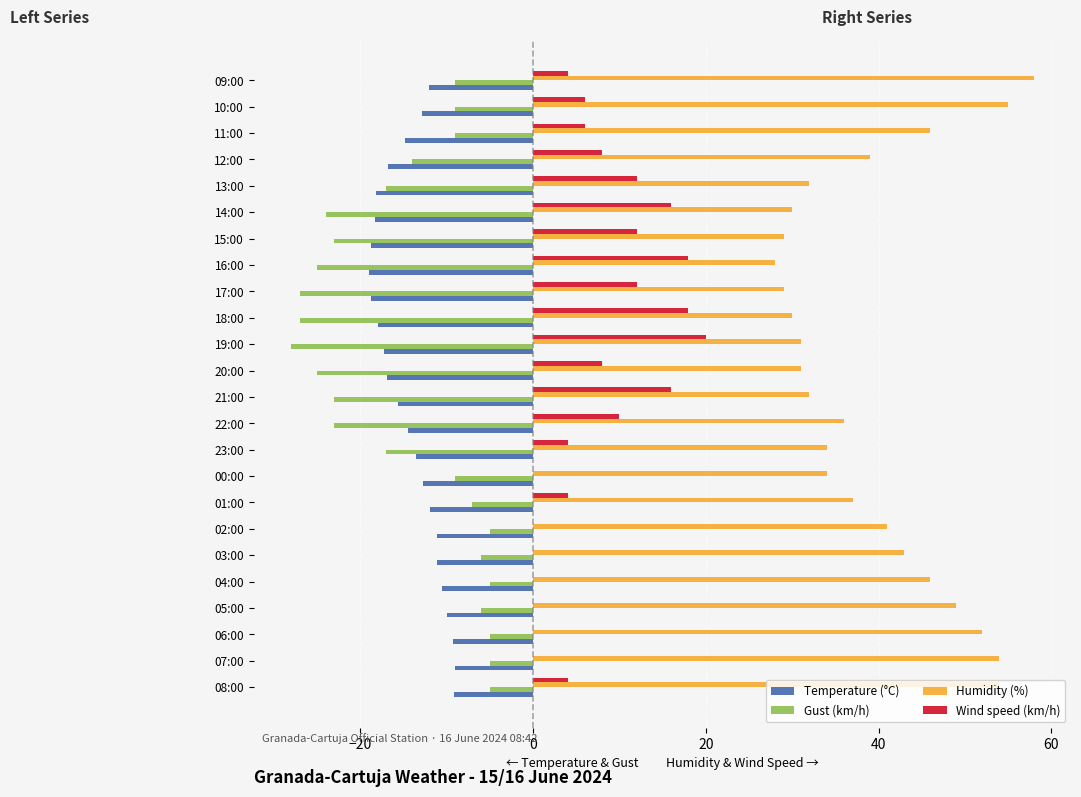

What is the greatest value displayed?

58.0